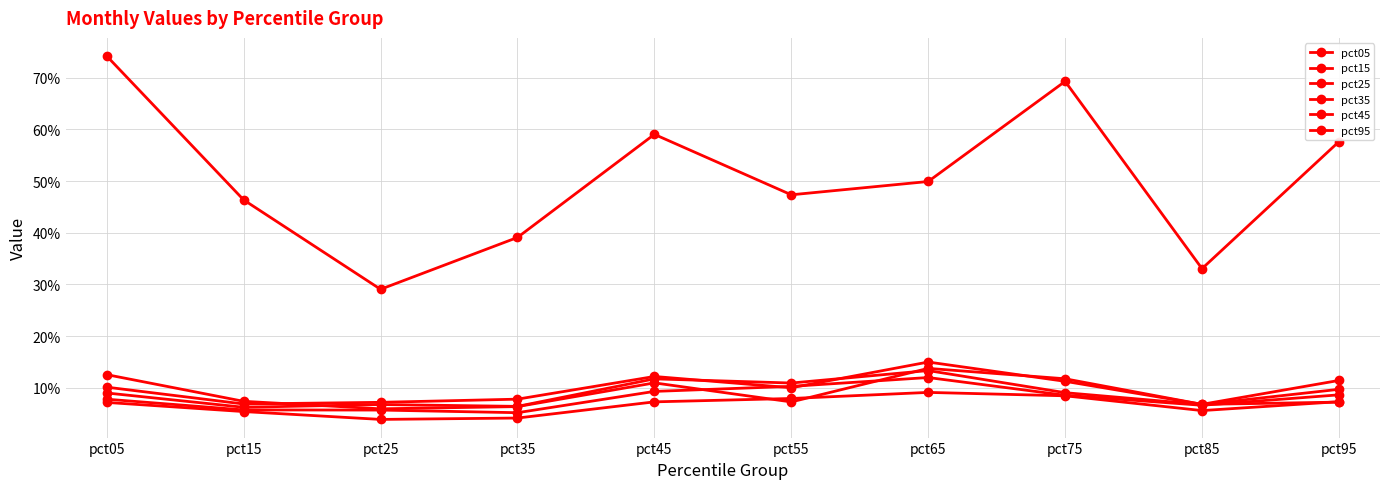

Does the chart have visible grid lines?

Yes